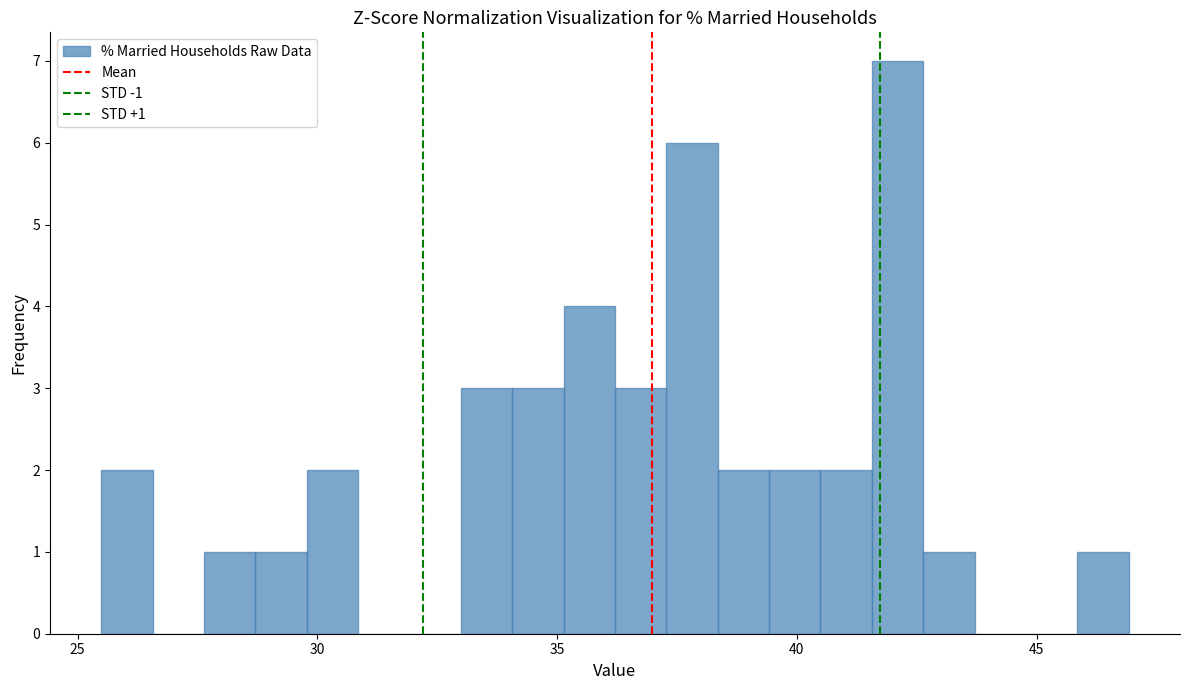

Around what value on the x-axis is the tallest bar? Give the approximate position of its centre, as read against the axis.

42.0